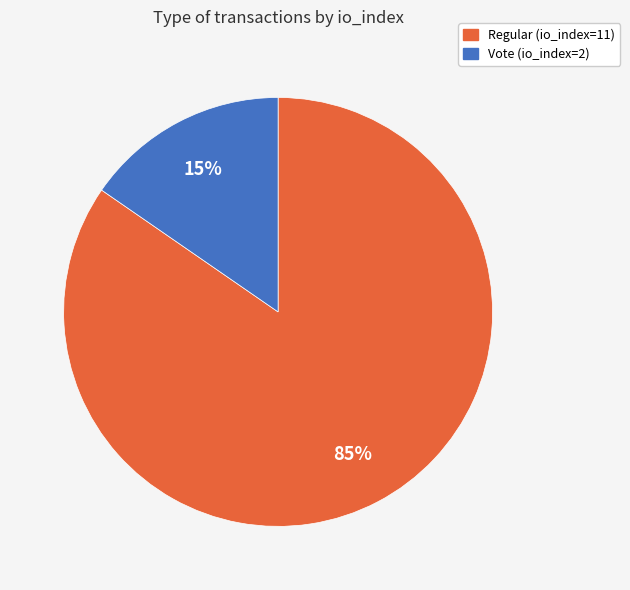

To the nearest percent, what portion does Vote (io_index=2) represent?

15%